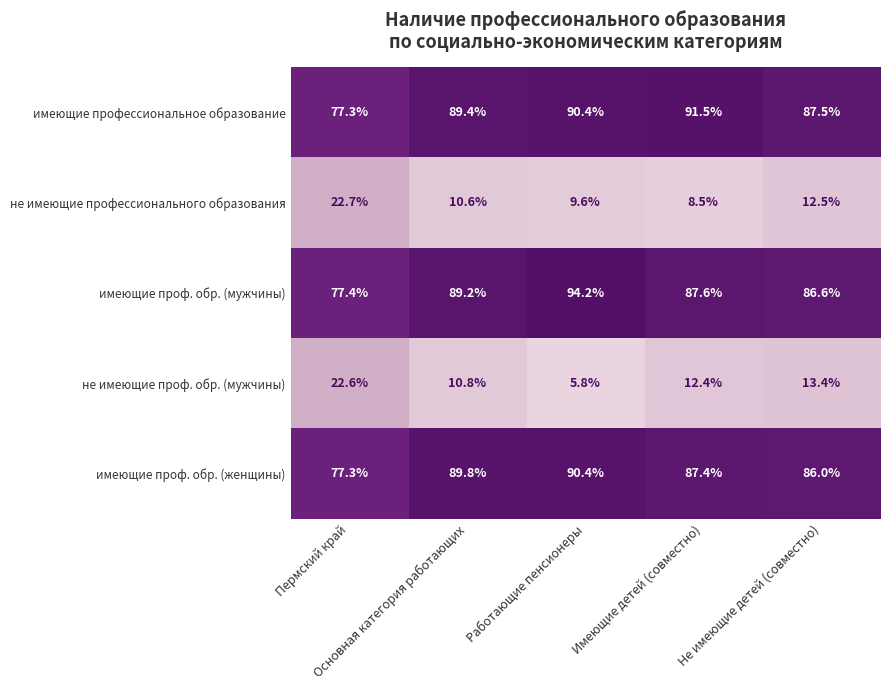

At which category is the sum across all series the highest?

Работающие пенсионеры